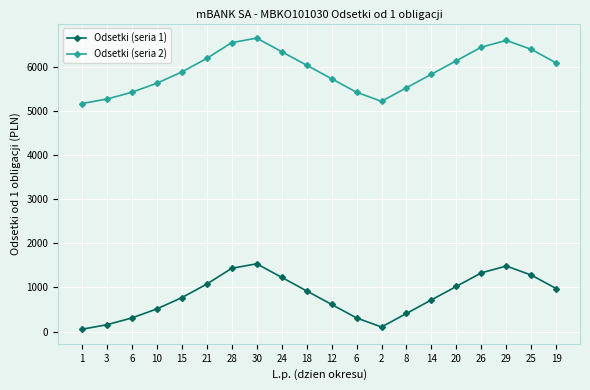

Count the number of data series in this chart.

2